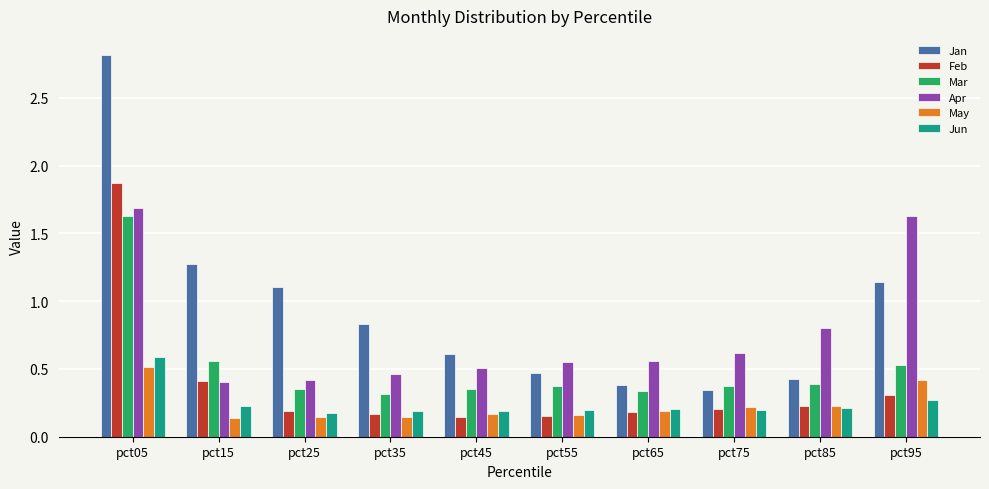

At which label does Jan reach its minimum?

pct75